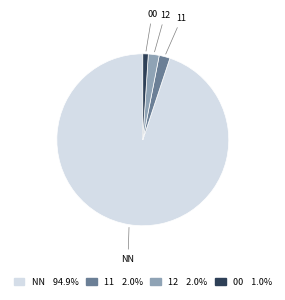

Does NN represent more than half of the total?

Yes